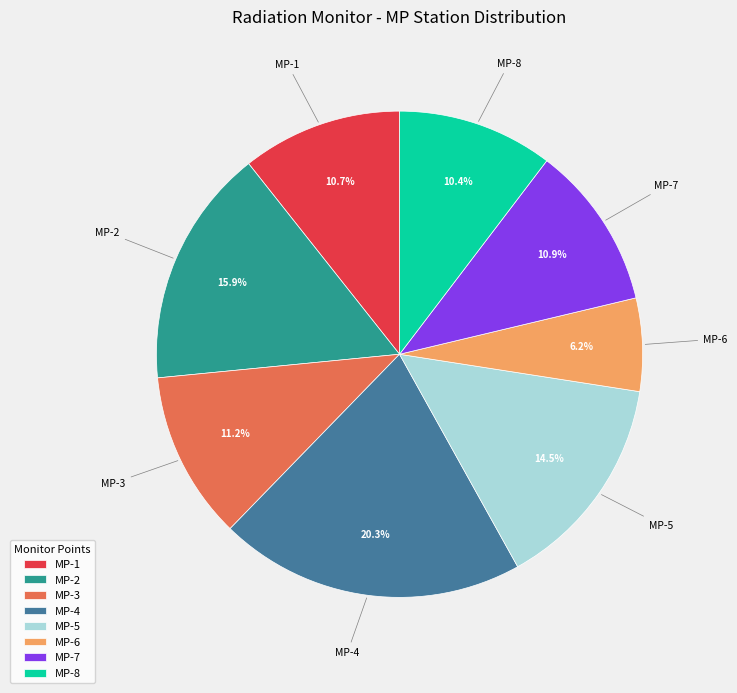

What is the smallest slice in the pie chart?

MP-6